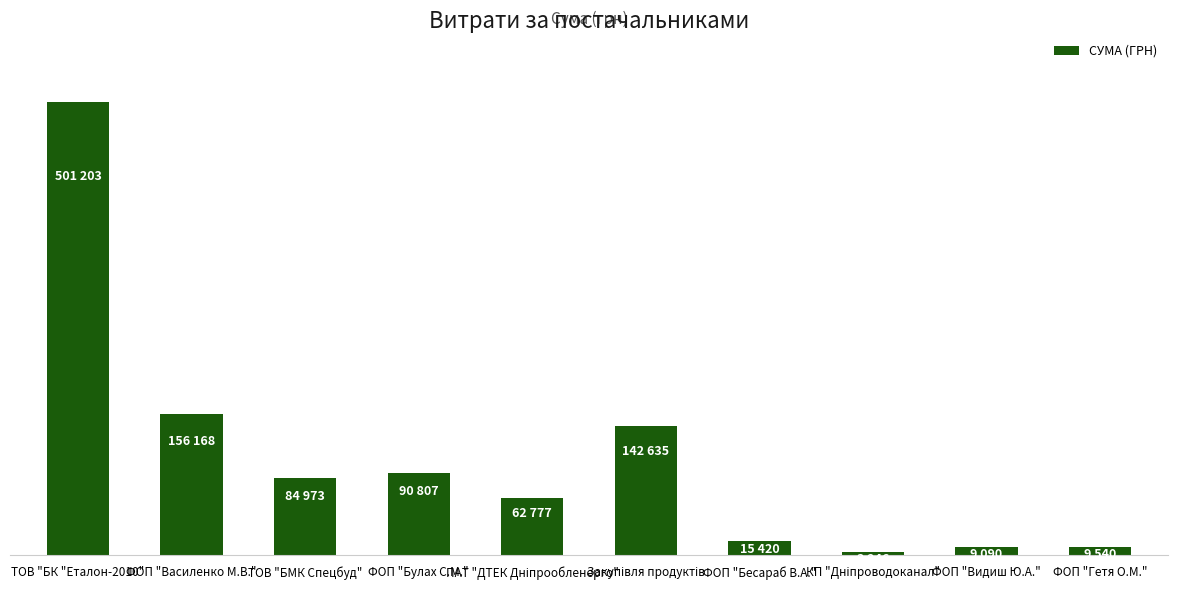

What is the label of the 1st bar from the right?

ФОП "Гетя О.М."